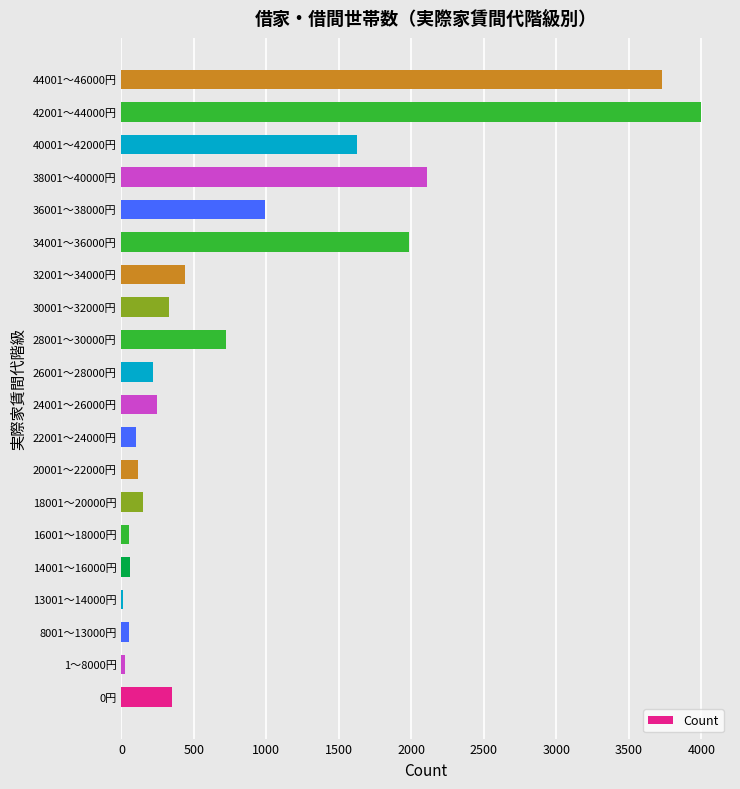

Approximately how many times larger is the value at 38001～40000円 compared to 40001～42000円?

1.3